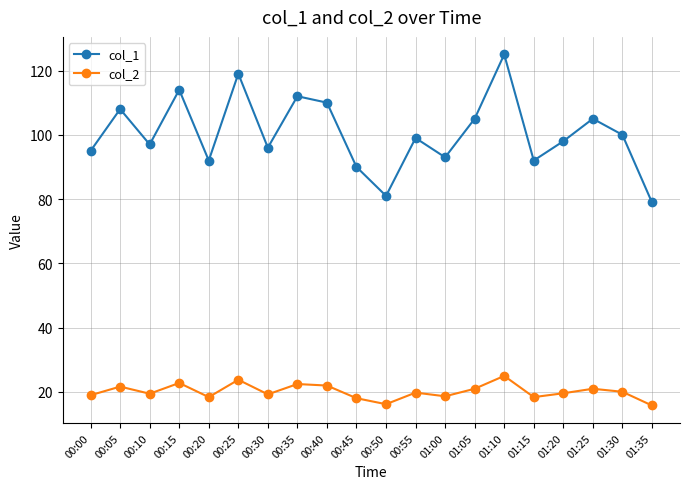

At how many categories does at least one series exceed 36?

20